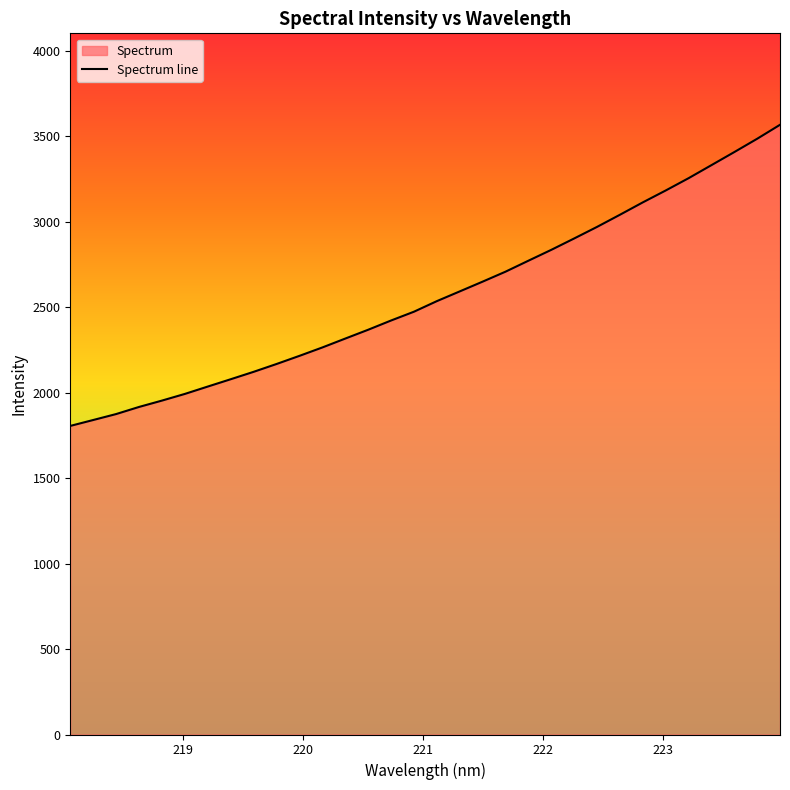

What is the greatest value displayed?

3566.7